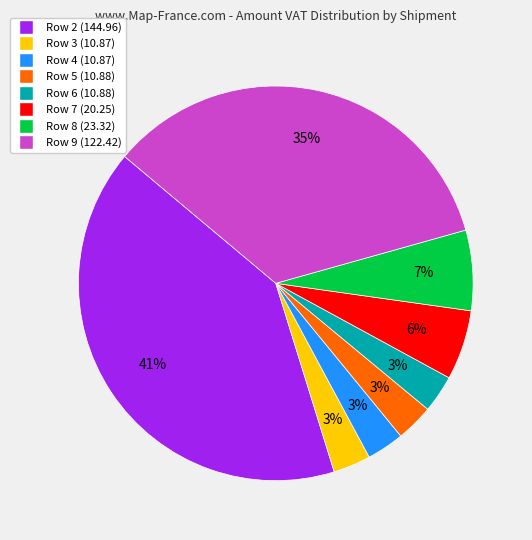

Is it true that Row 3 is 3% of the pie?

True